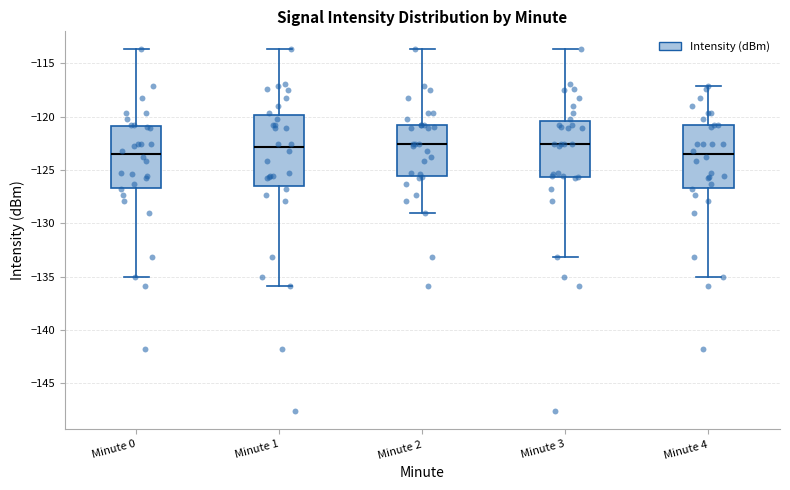

Comparing the boxes themselves (not the whiskers), which one is the tallest?

Minute 1